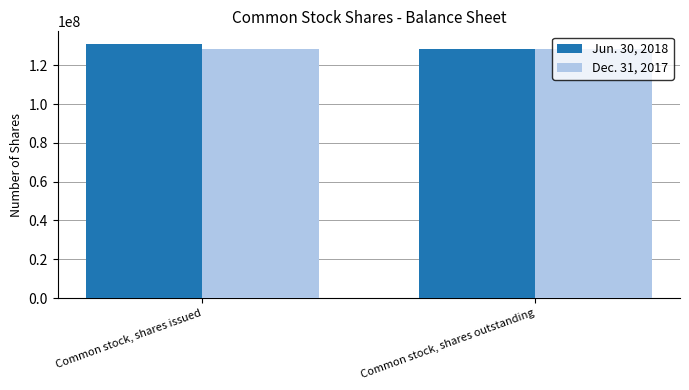

Which category has the lowest value in the Jun. 30, 2018 series?

Common stock, shares outstanding